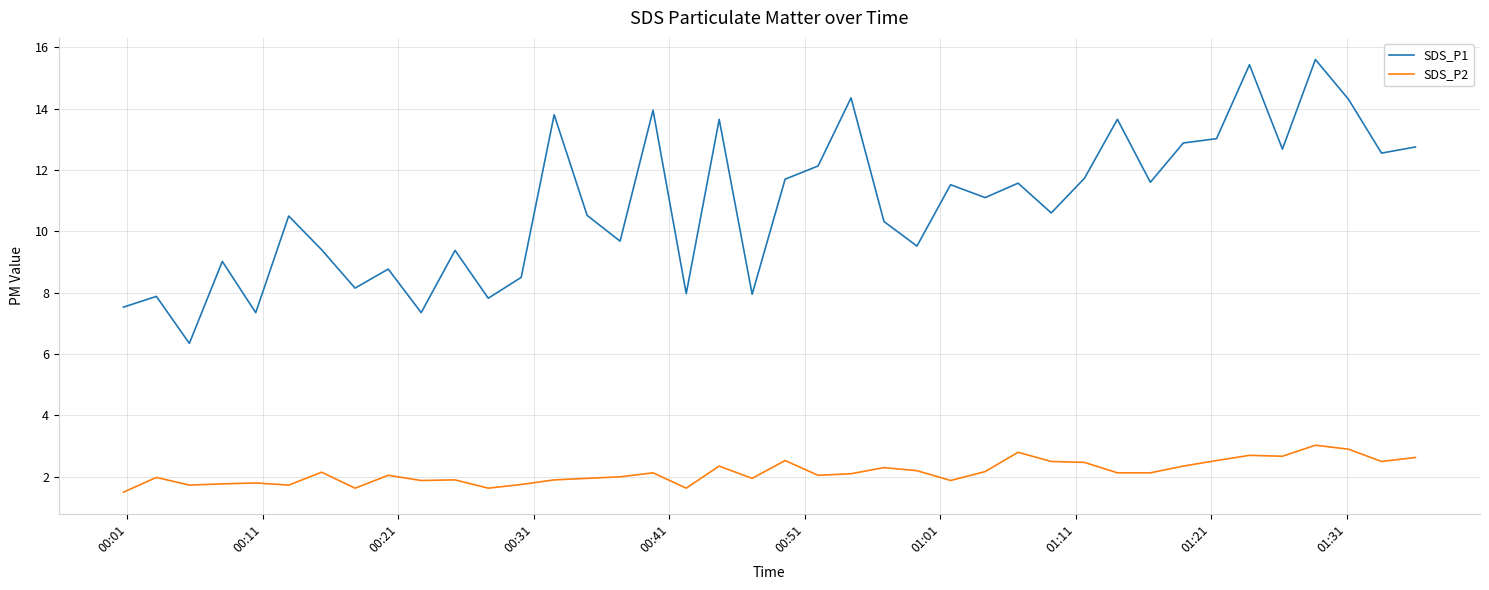

True or false: SDS_P2 and SDS_P1 intersect in this chart.

False